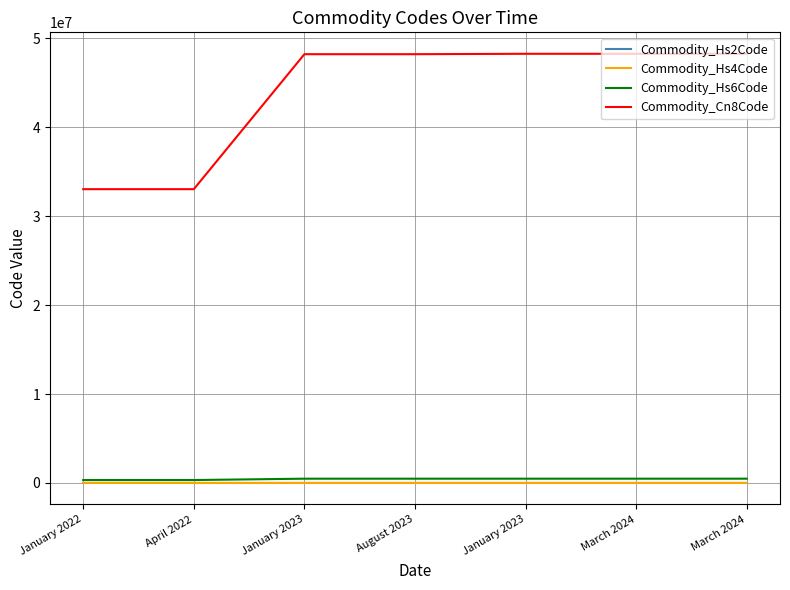

Reading left to right, transcribe all the data shown in this chart.

Commodity_Hs2Code: January 2022=33	April 2022=33	January 2023=48	August 2023=48	January 2023=48	March 2024=48	March 2024=48
Commodity_Hs4Code: January 2022=3302	April 2022=3302	January 2023=4819	August 2023=4819	January 2023=4823	March 2024=4823	March 2024=4823
Commodity_Hs6Code: January 2022=330210	April 2022=330210	January 2023=481920	August 2023=481920	January 2023=482369	March 2024=482369	March 2024=482369
Commodity_Cn8Code: January 2022=33021040	April 2022=33021090	January 2023=48192000	August 2023=48192000	January 2023=48236990	March 2024=48236990	March 2024=48236990